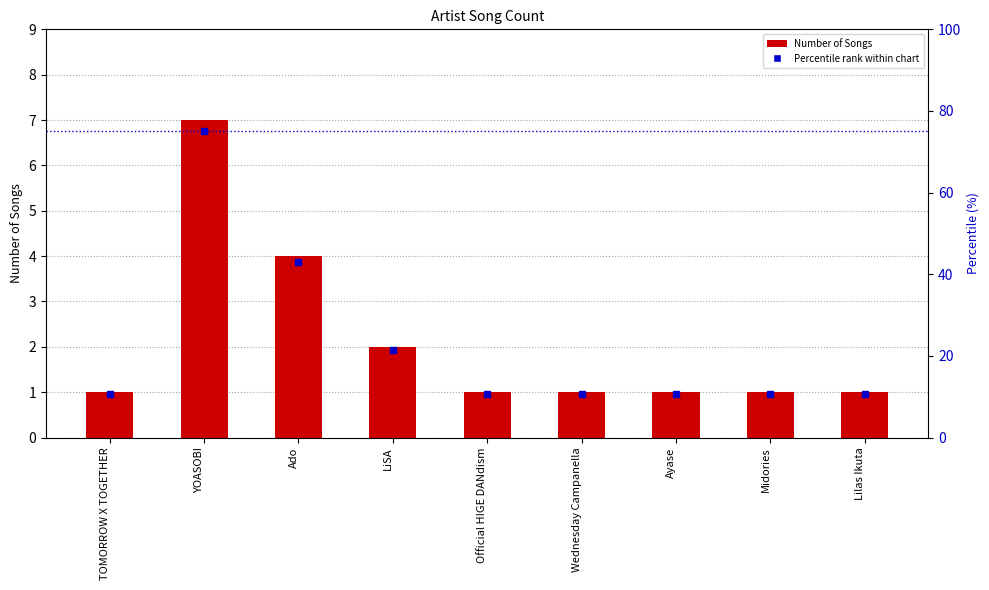

What position from the right is Official HIGE DANdism?

5